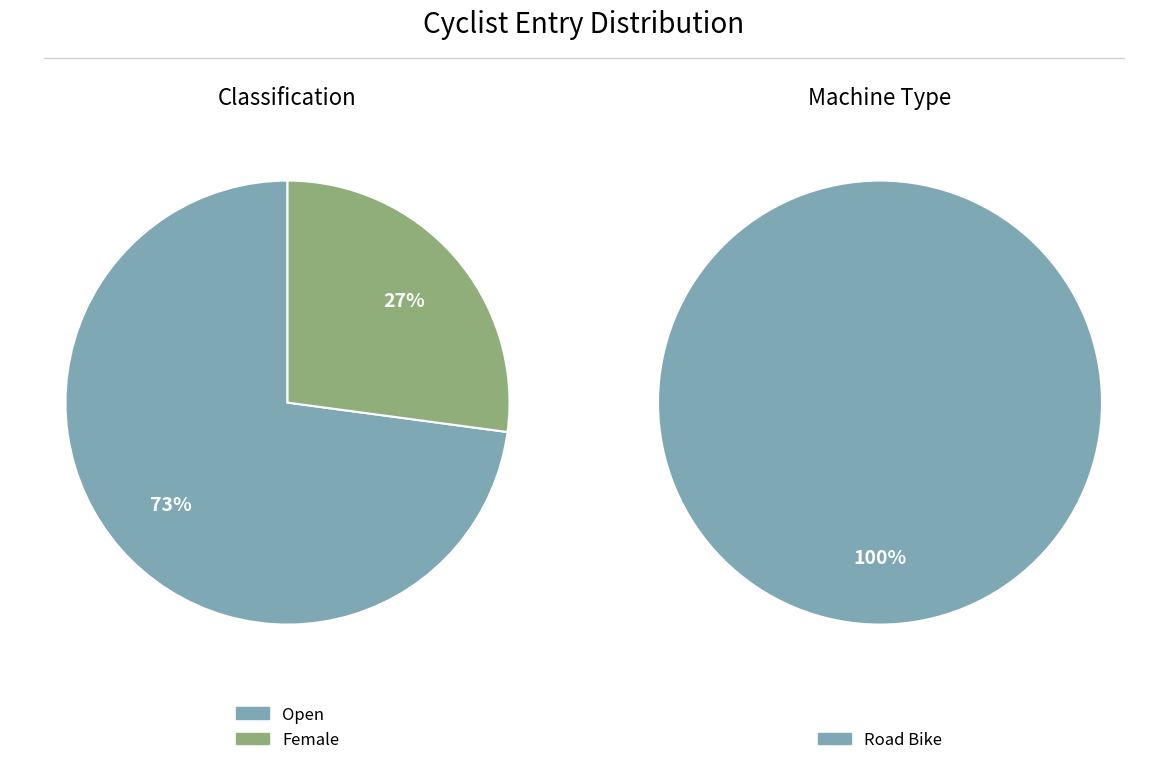

Count the number of slices in the pie.

2